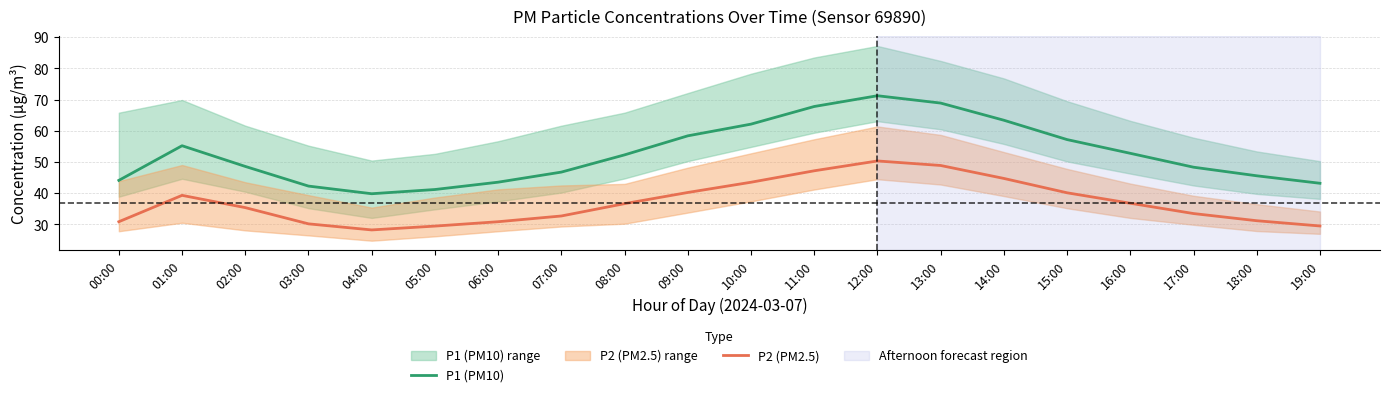

What is the difference between the P1 (PM10) values at 08:00 and 18:00?

6.7